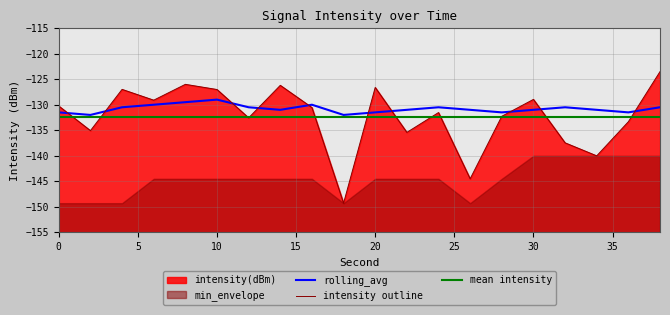

Which series has the largest total across all categories?

rolling_avg